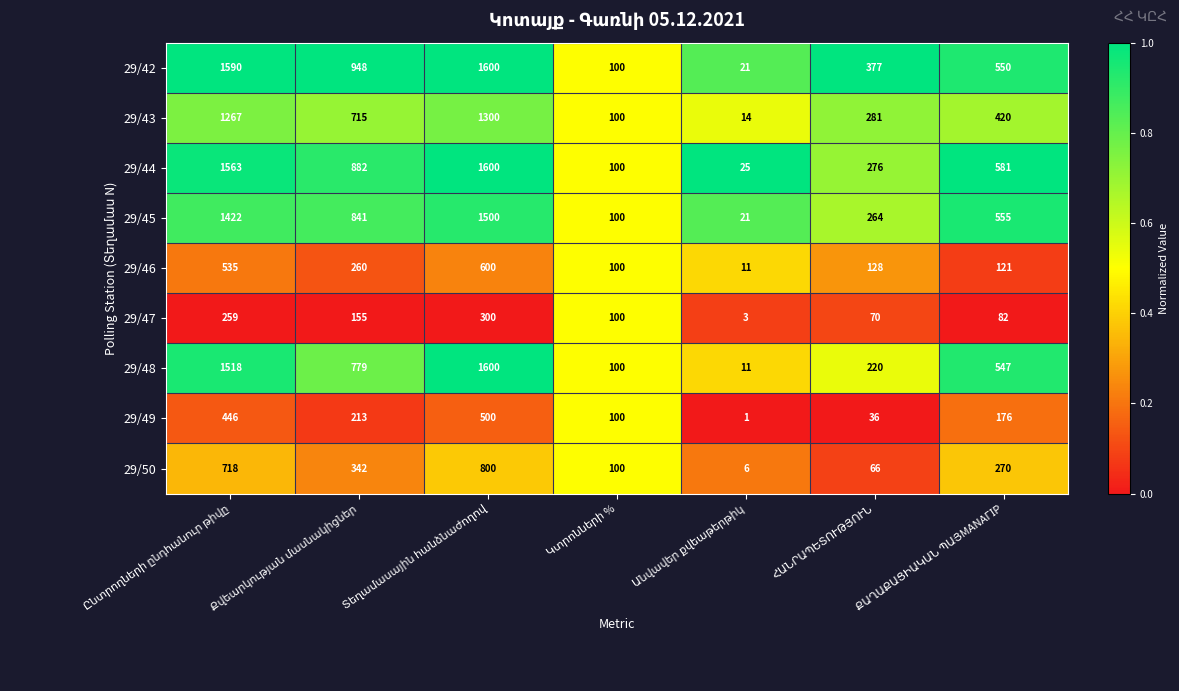

What is the greatest value displayed?

1600